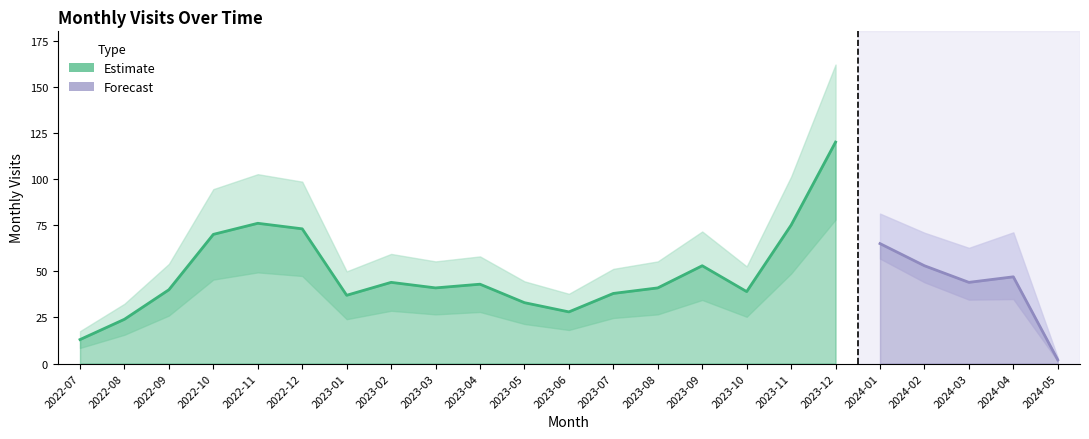

What is the greatest value displayed?

120